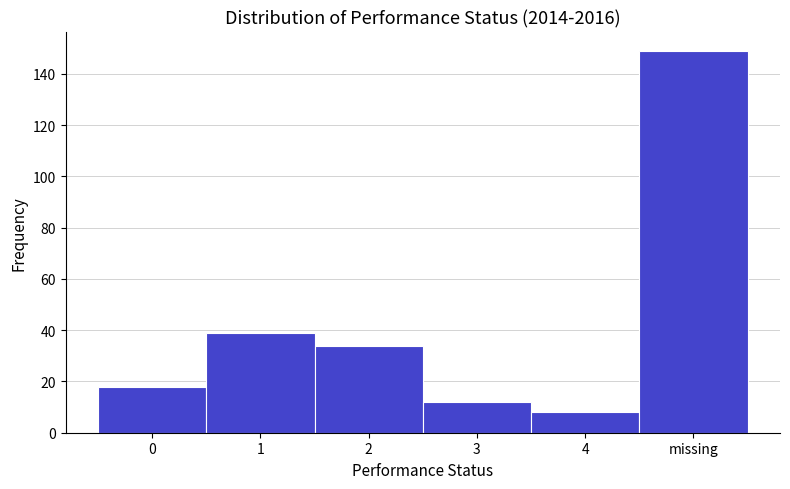

Reading left to right, list all the values displayed in this chart.

0=18	1=39	2=34	3=12	4=8	missing=149